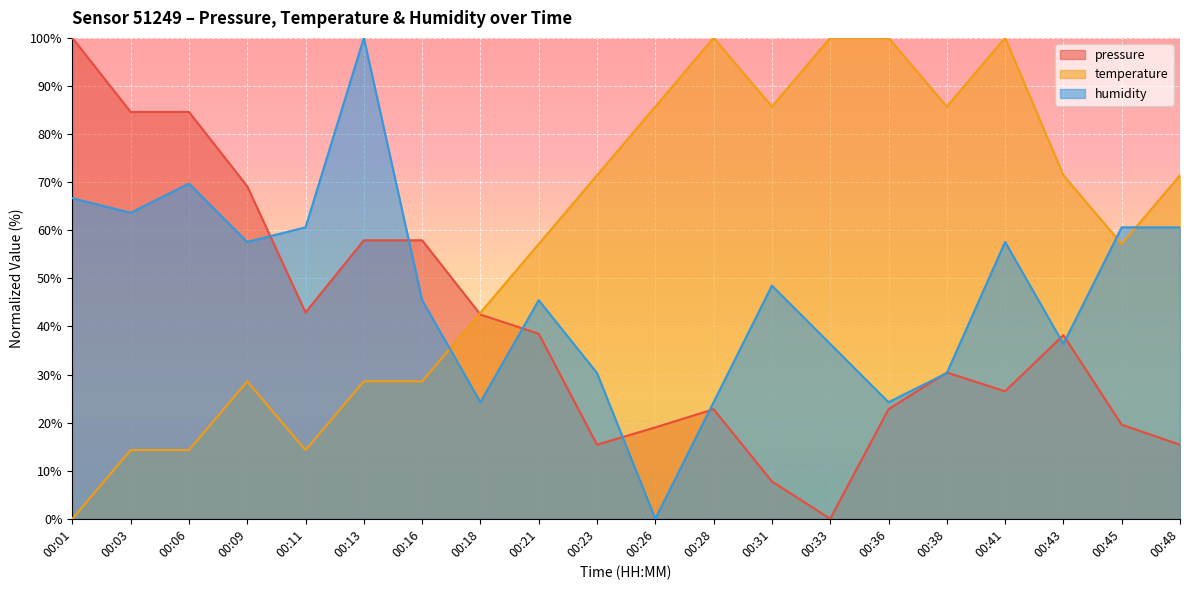

What is the sum of the temperature values at 00:41 and 00:01?

100.0